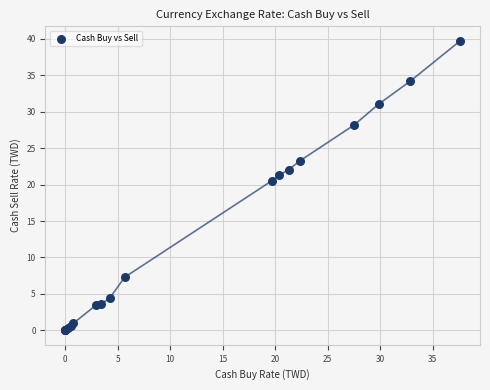

What Y value in the scatter plot is closest to 19?

20.5